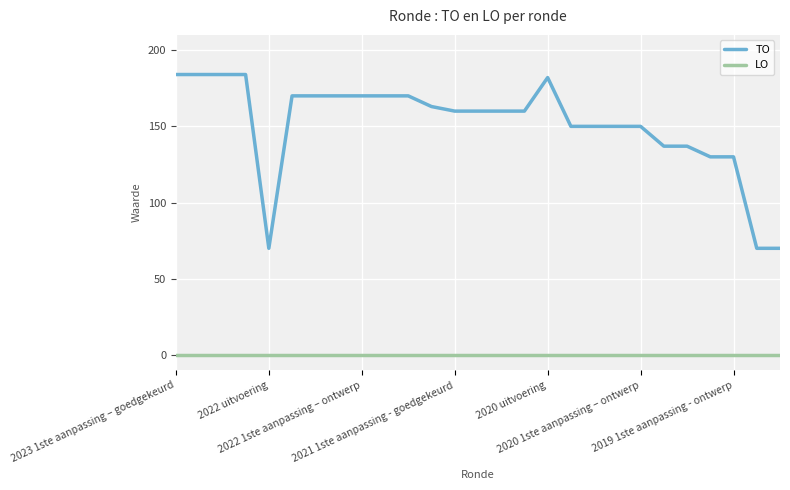

List the series in order of their overall mean, lowest first.

LO, TO